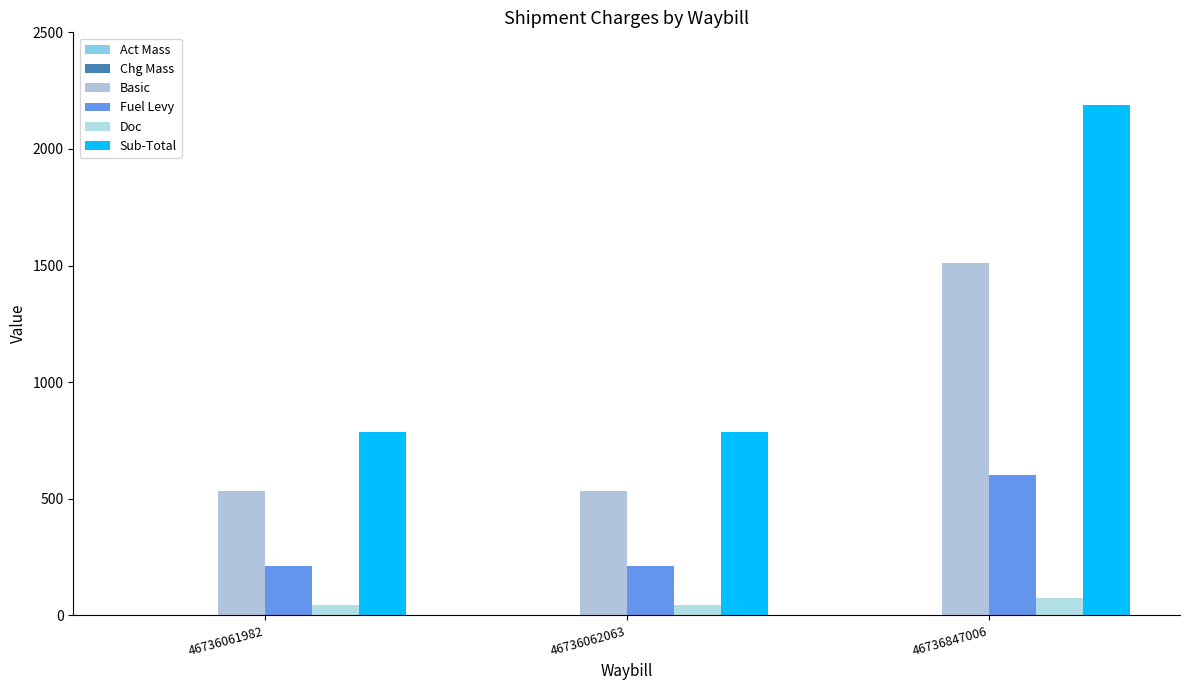

Is the value of Sub-Total at 46736847006 greater than the value of Chg Mass at 46736062063?

Yes